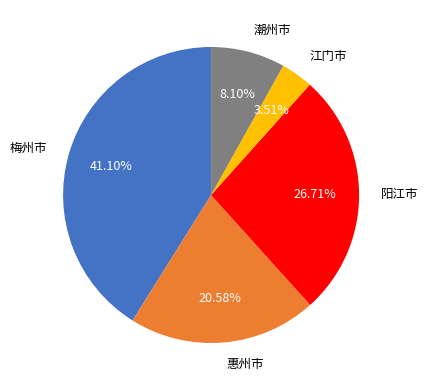

Approximately how many times larger is the value at 潮州市 compared to 江门市?

2.3